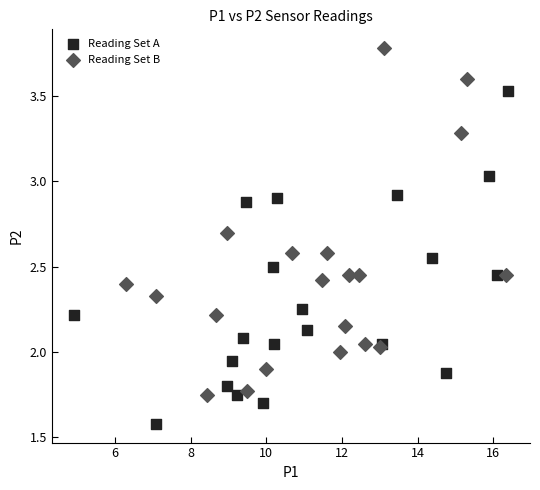

What are all the series names shown in the legend?

Reading Set A, Reading Set B